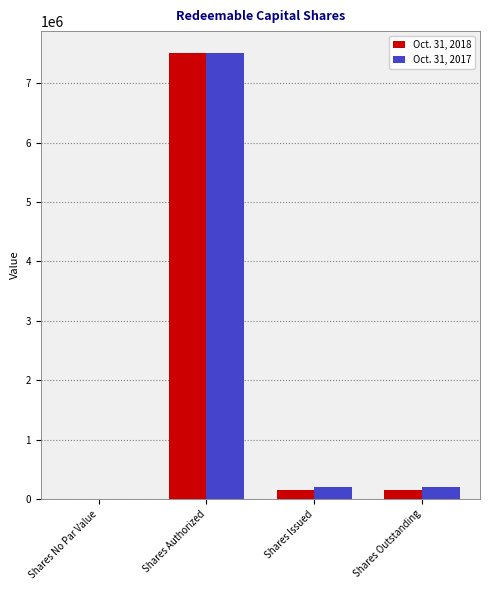

At which category is the sum across all series the highest?

Shares Authorized